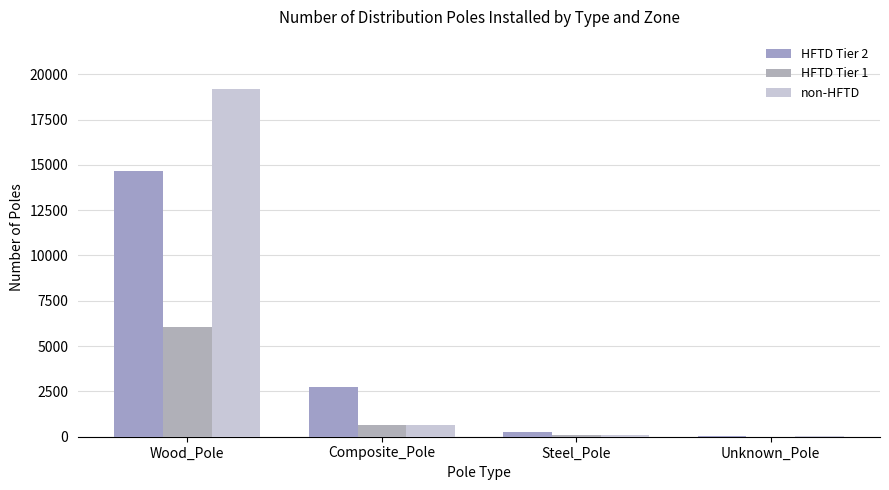

How many data points does each series have?

4